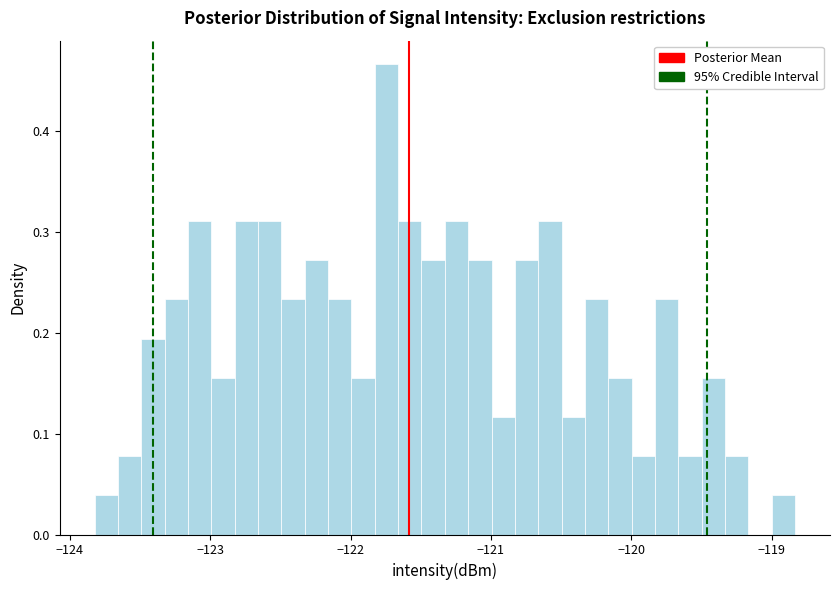

Read against the x-axis, roughly where is the centre of the tallest bar?

-121.7